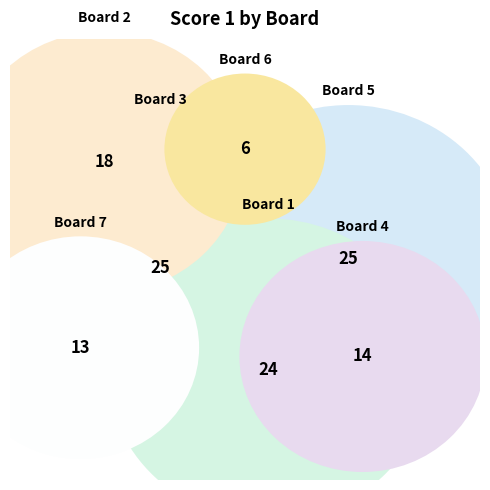

The 2 slice represents 28% of the pie. True or false?

False